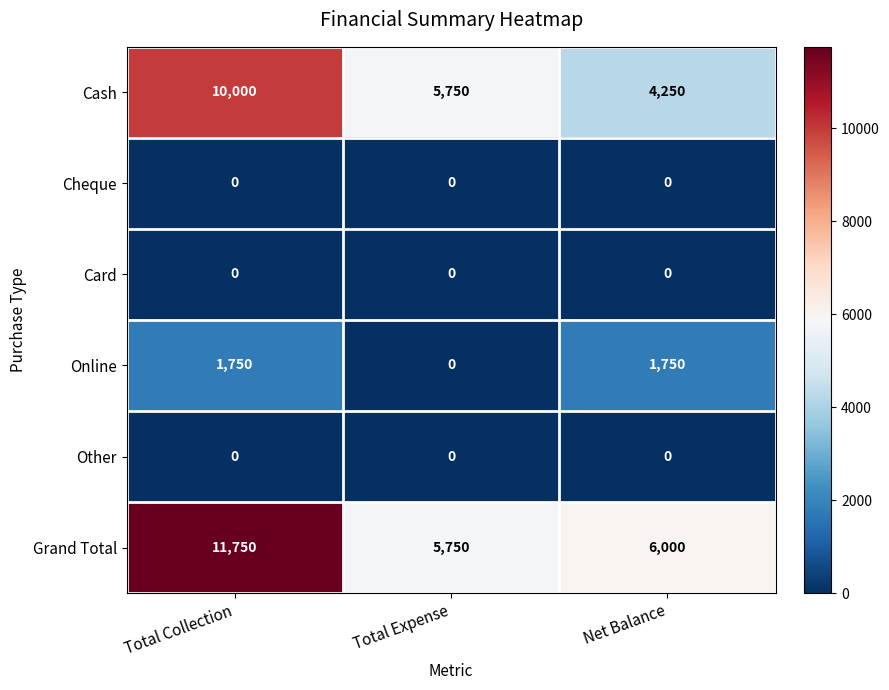

Which series has the largest total across all categories?

Grand Total